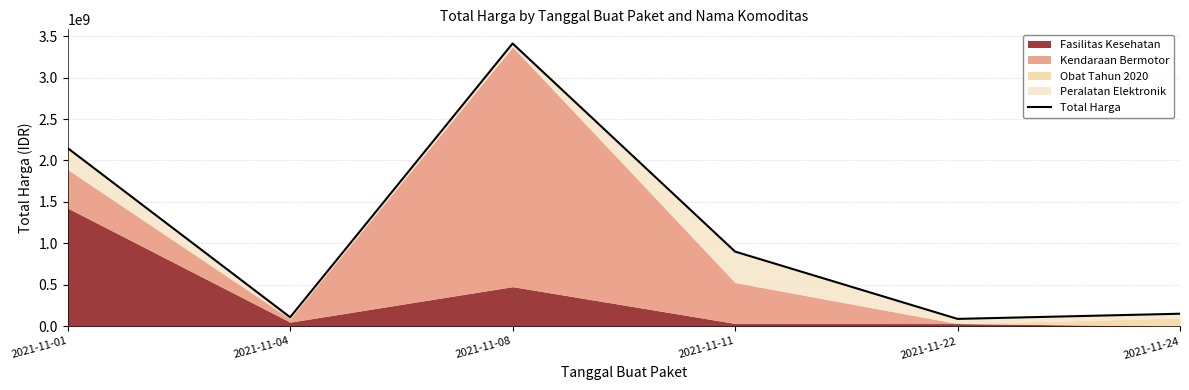

Where does the data first go above 900737600?

2021-11-01